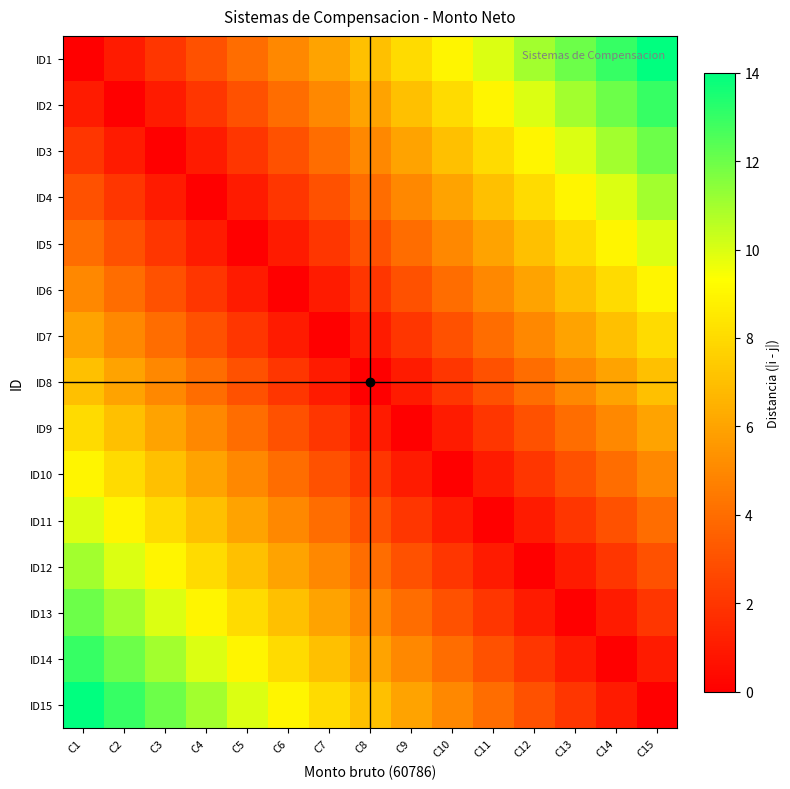

At how many categories does at least one series exceed 13?

2